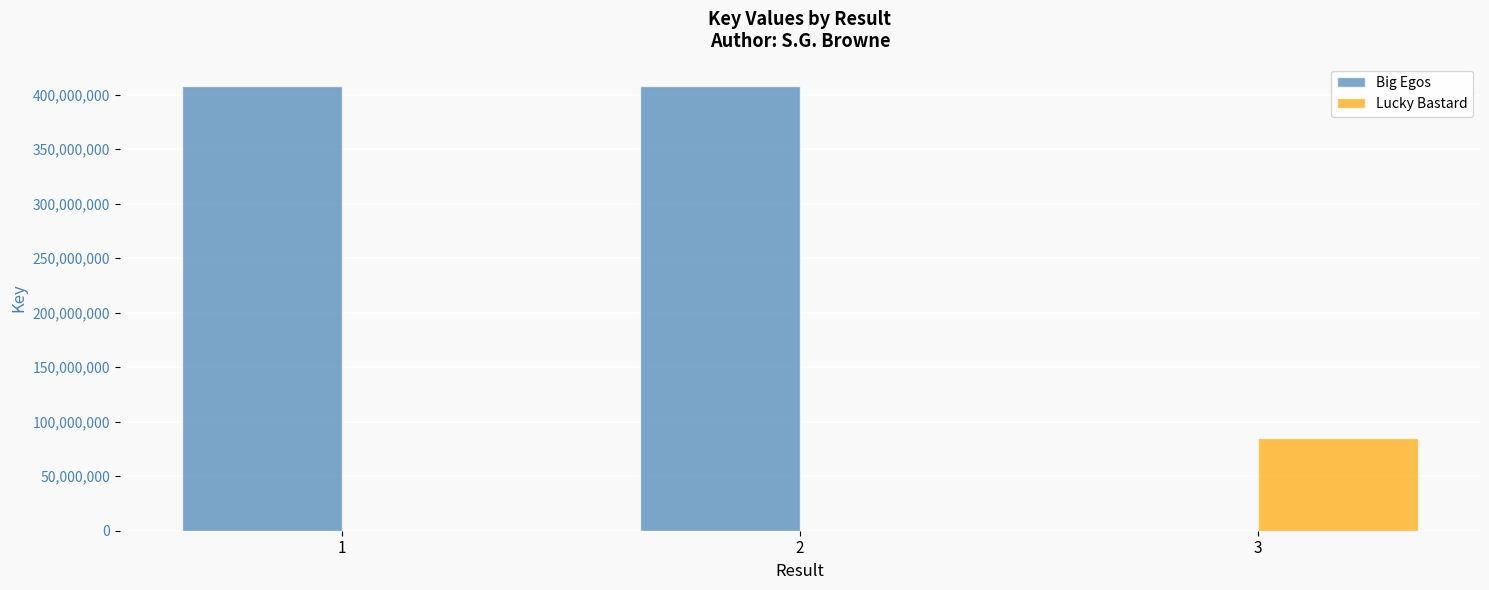

Which series has the largest total across all categories?

Big Egos